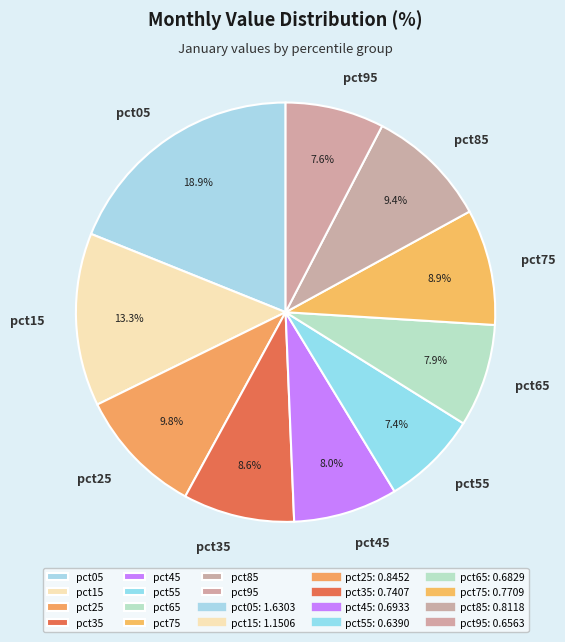

Do pct25 and pct15 together represent more than half of the pie?

No